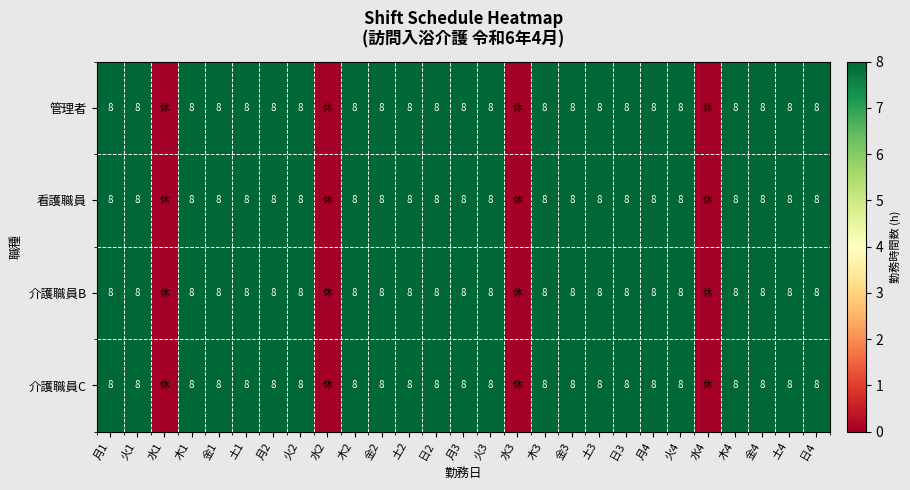

What is the sum of the 管理者 values at 火2 and 日2?

16